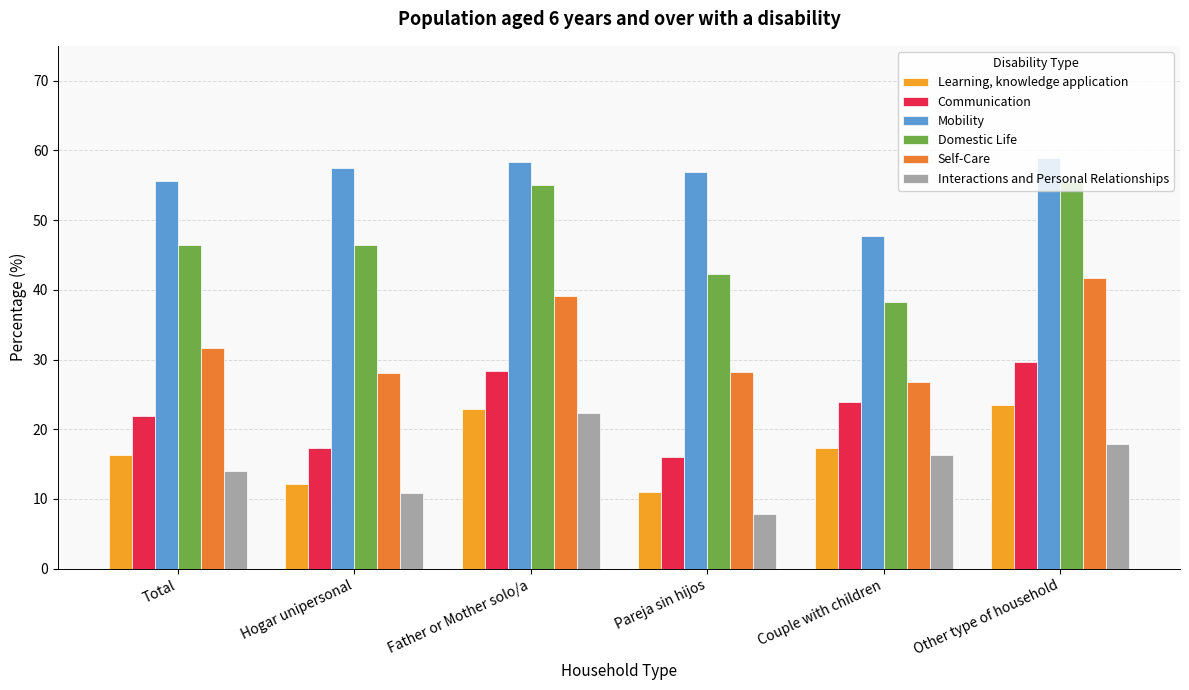

Where is Mobility nearest to the value 53?

Total